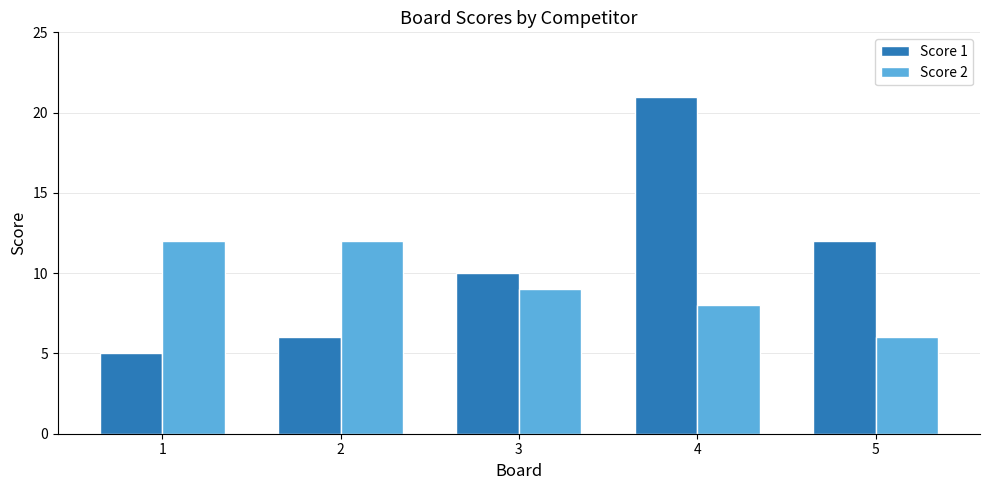

At which label does Score 1 reach its minimum?

1